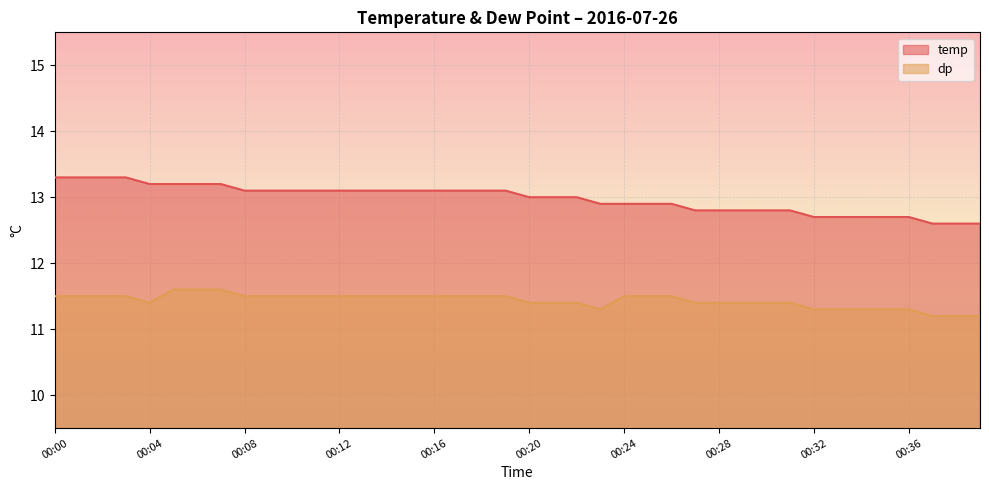

What is the minimum value shown in the chart?

11.2